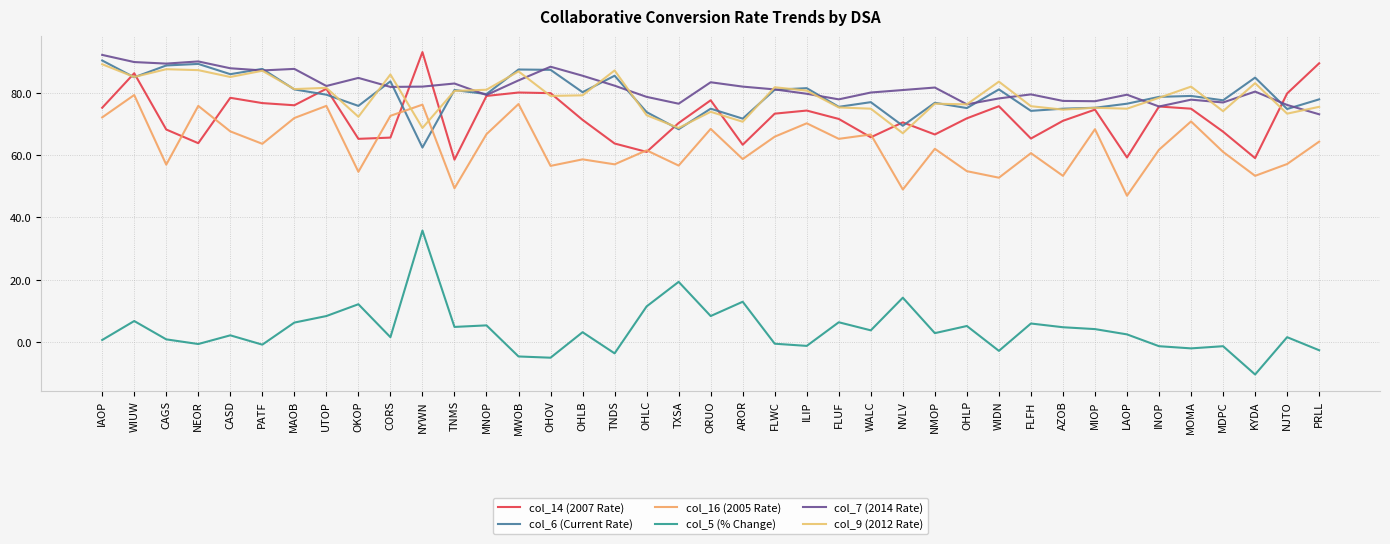

How many lines are shown in the chart?

6